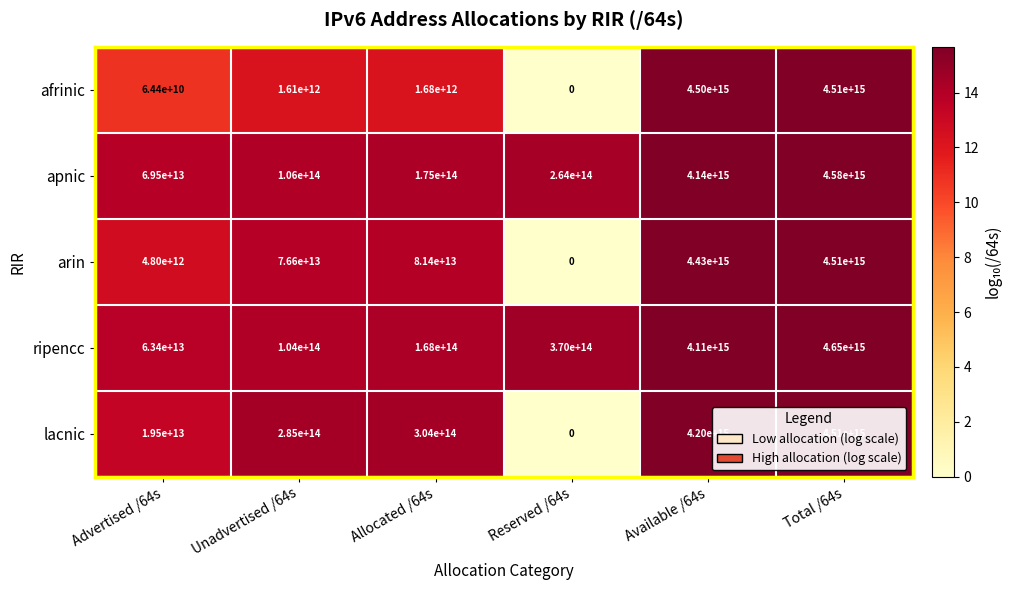

True or false: apnic has a value of 4580000000000000 at Total /64s.

True